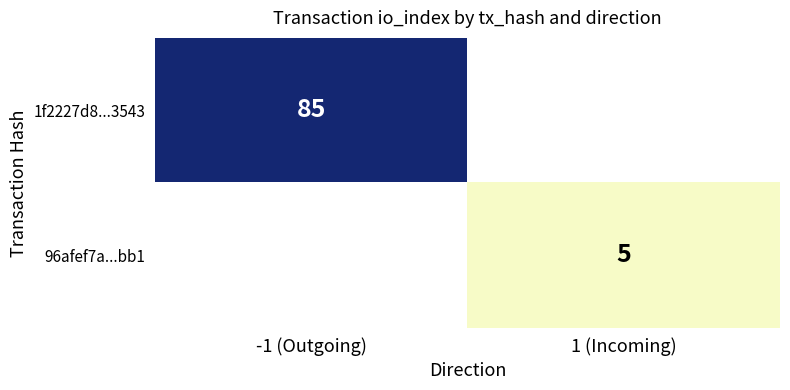

The value of 1f2227d8...3543 at -1 (Outgoing) is 48. True or false?

False